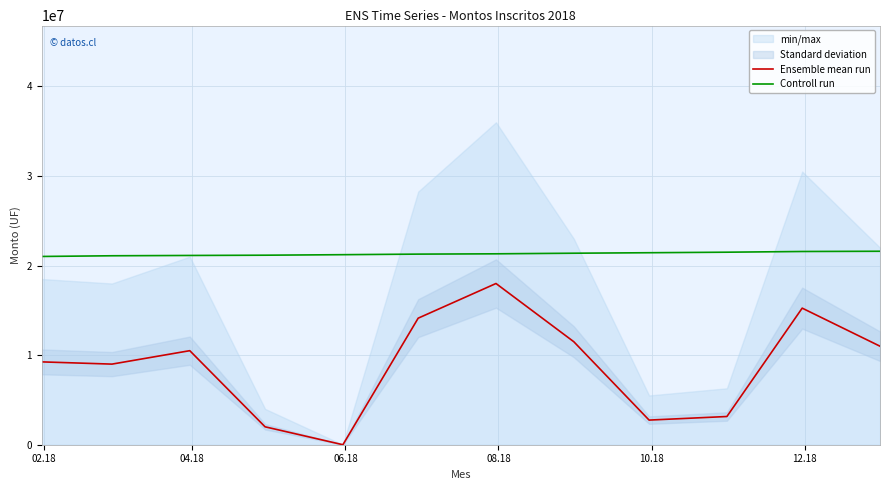

How many data points in Controll run are less than 21315317?

6